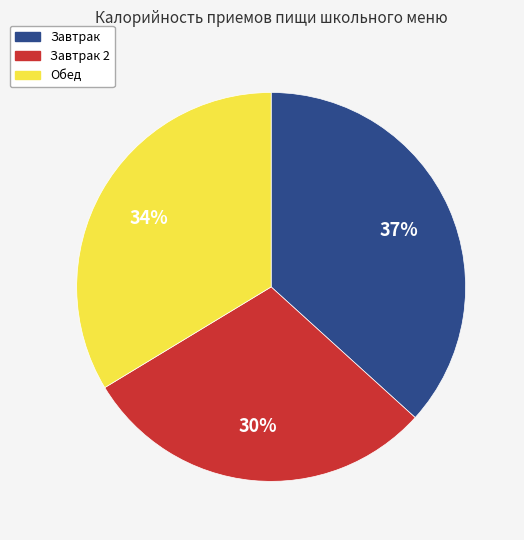

Is there any slice that represents more than half of the pie?

No